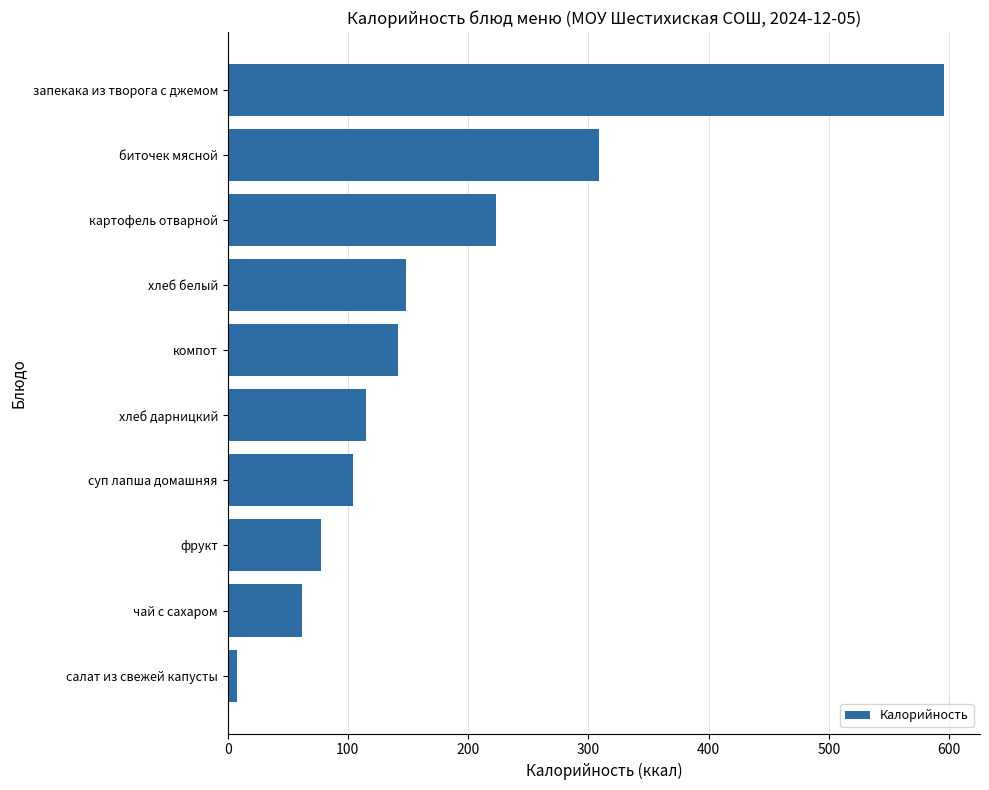

True or false: the data shows 46 at фрукт.

False